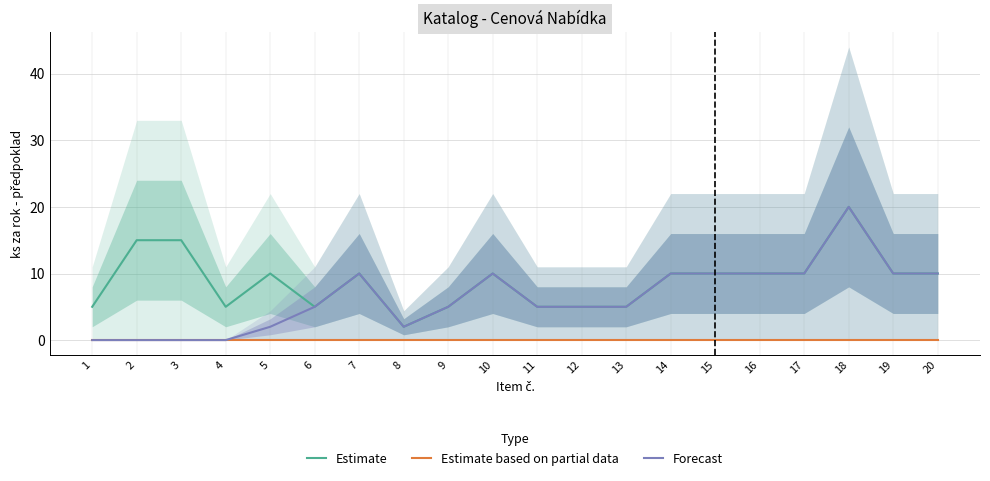

True or false: Estimate based on partial data has a value of 0 at 17.

True